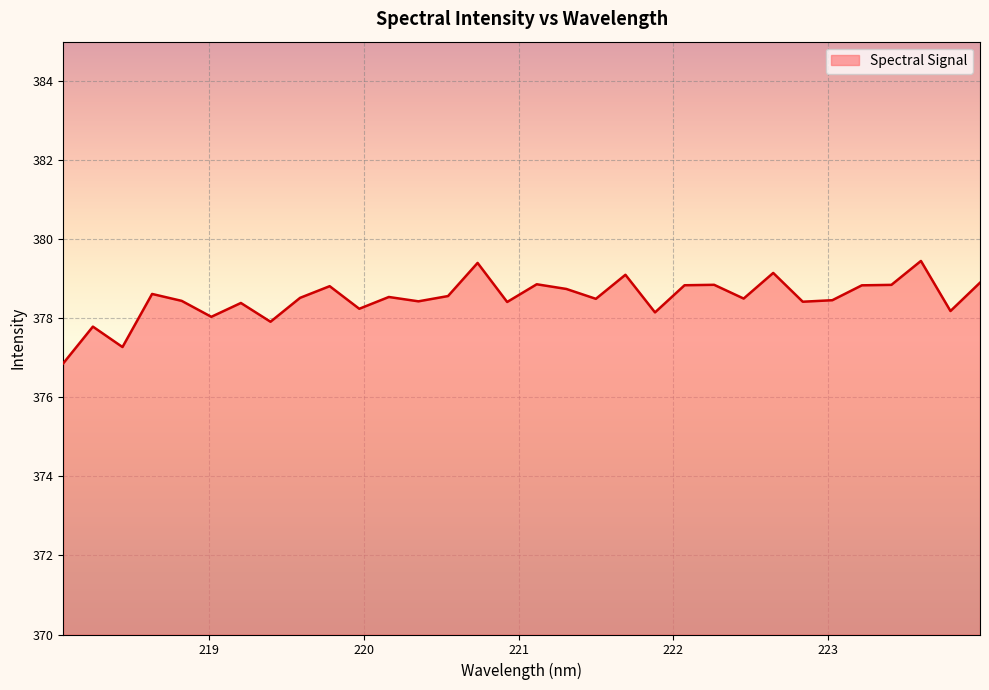

Does the chart have visible grid lines?

Yes